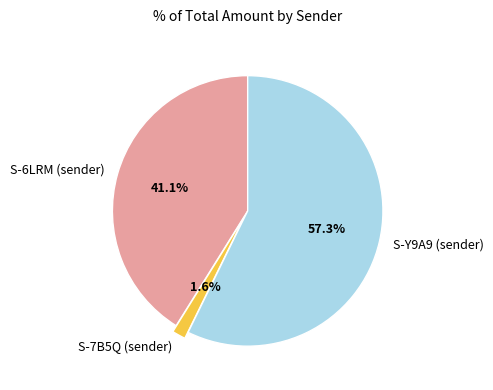

Rank the categories by value from lowest to highest.

S-7B5Q (sender), S-6LRM (sender), S-Y9A9 (sender)